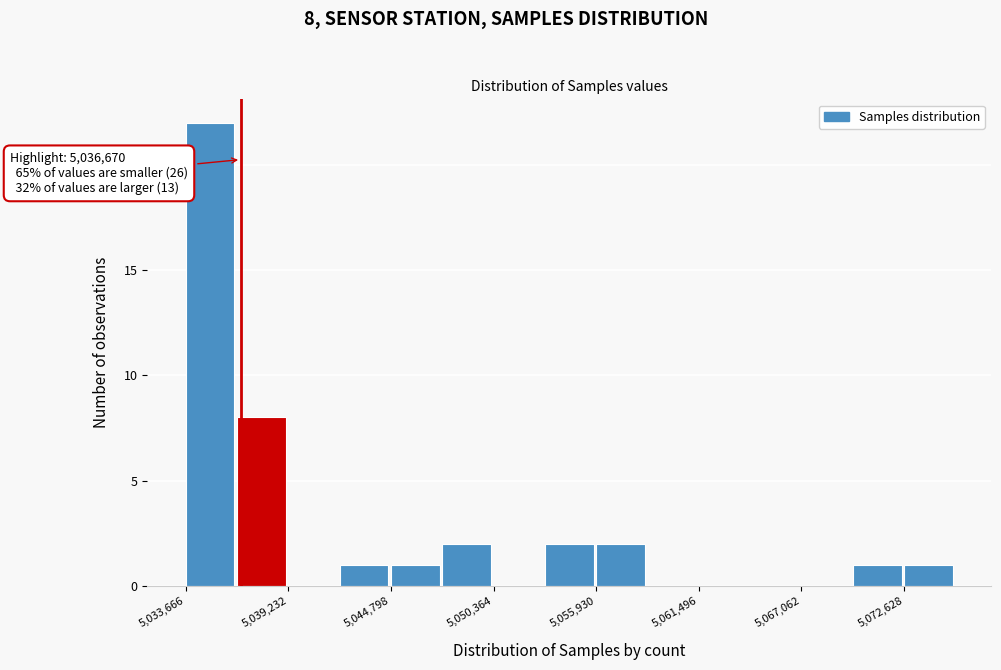

Around what value on the x-axis is the tallest bar? Give the approximate position of its centre, as read against the axis.

5035000